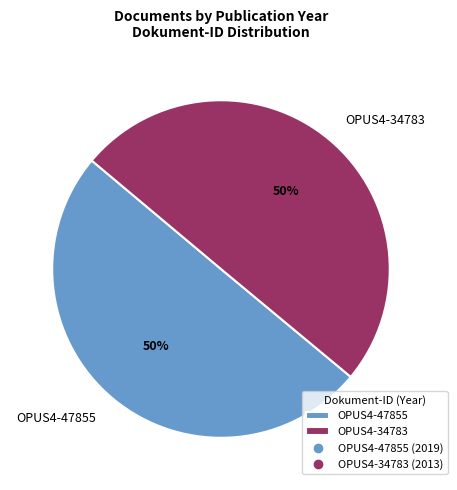

How many slices are in this pie chart?

2